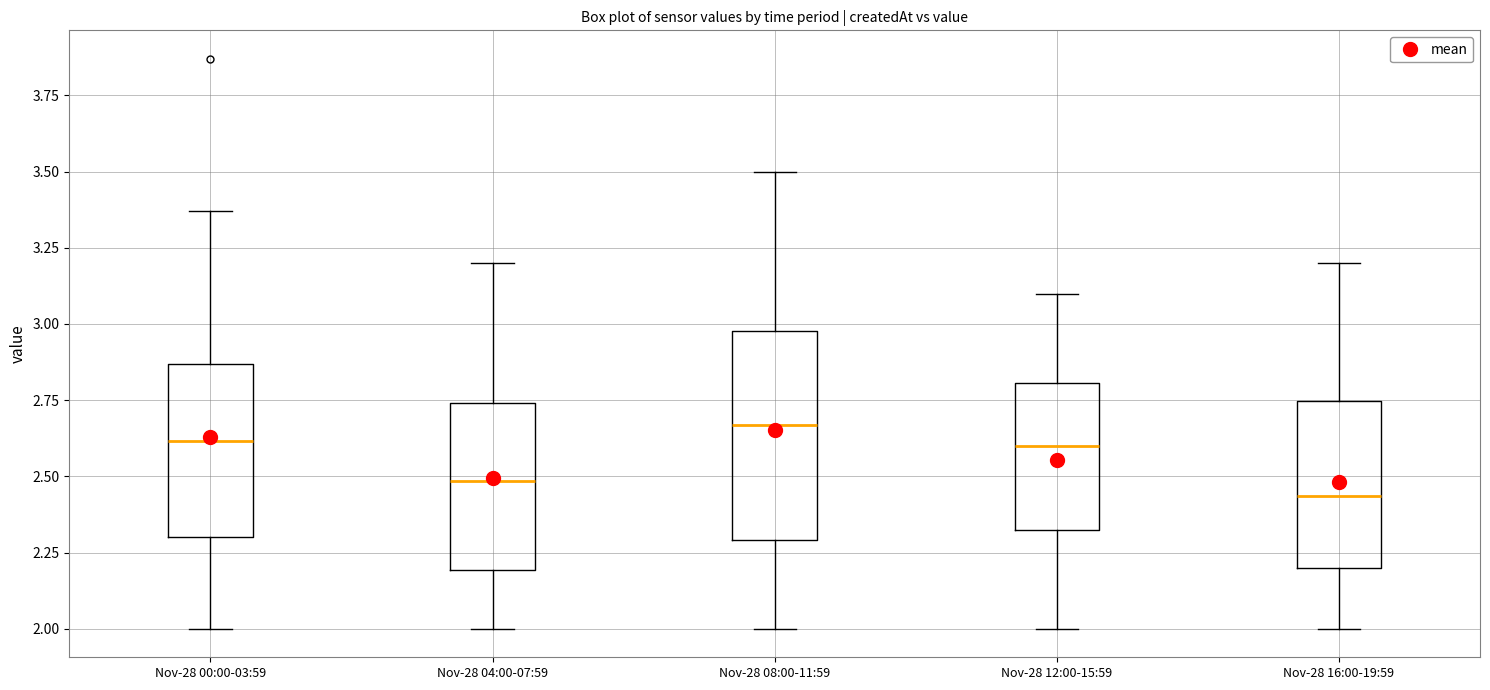

Reading left to right, read every box against the y-axis: the position of its median line, the range the box covers, and the ends of its whiskers. The values are not printed on the chart, so give them approximately, as read against the axis.

Nov-28 00:00-03:59: median 2.60, box 2.30 to 2.85, whiskers 2.00 to 3.35
Nov-28 04:00-07:59: median 2.50, box 2.20 to 2.75, whiskers 2.00 to 3.20
Nov-28 08:00-11:59: median 2.65, box 2.30 to 3.00, whiskers 2.00 to 3.50
Nov-28 12:00-15:59: median 2.60, box 2.30 to 2.80, whiskers 2.00 to 3.10
Nov-28 16:00-19:59: median 2.45, box 2.20 to 2.75, whiskers 2.00 to 3.20